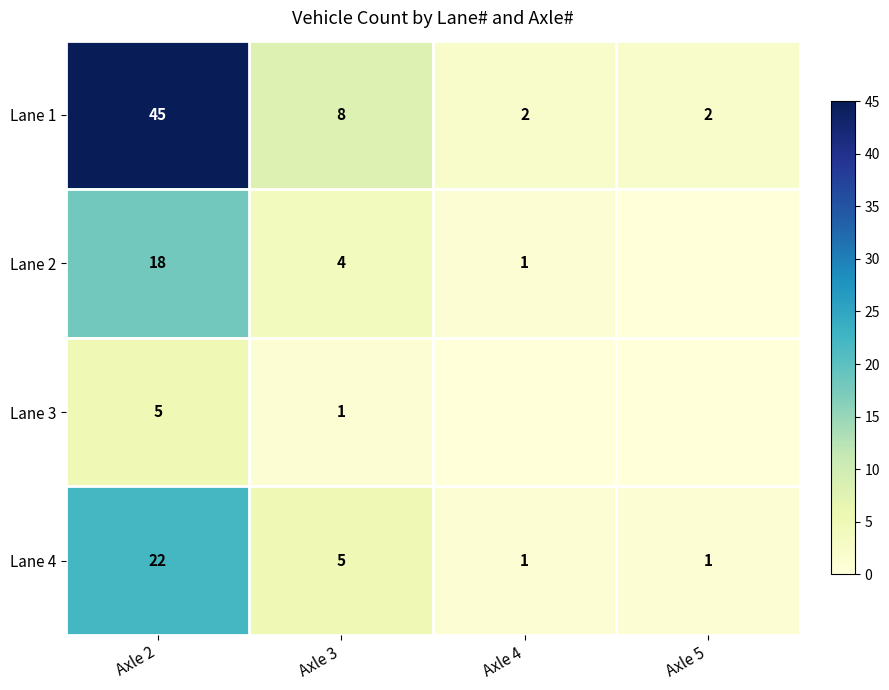

True or false: Lane 2 has a value of 6 at Axle 2.

False